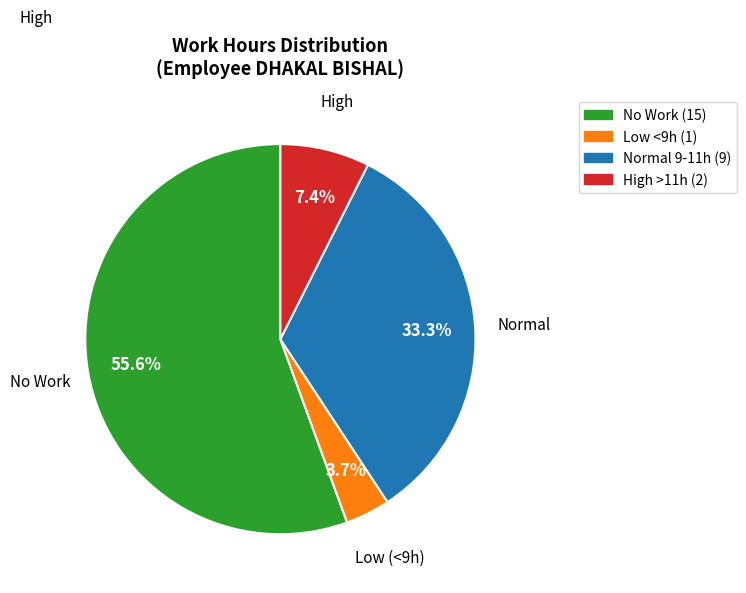

Count the number of slices in the pie.

4